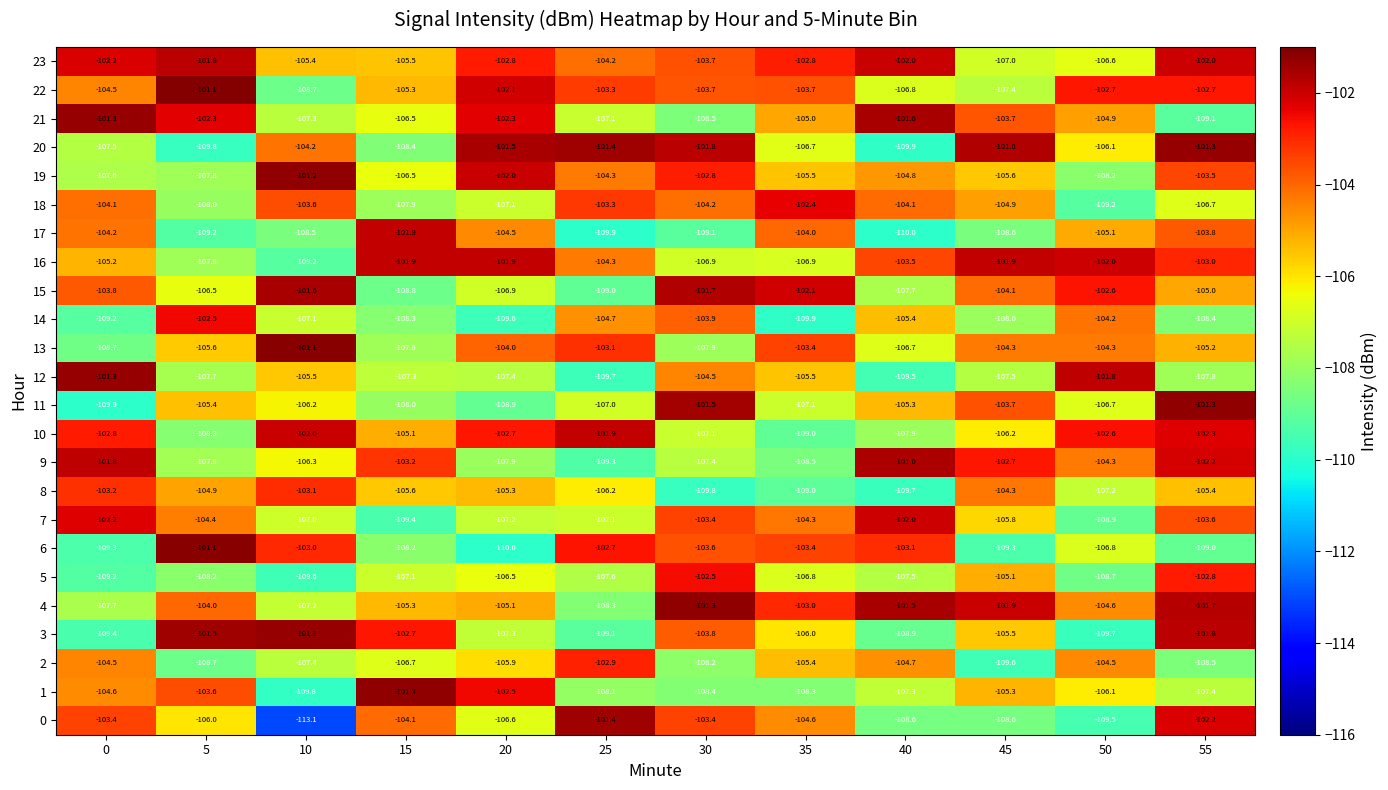

What is the spread (max minus min) of values at 15?

8.1